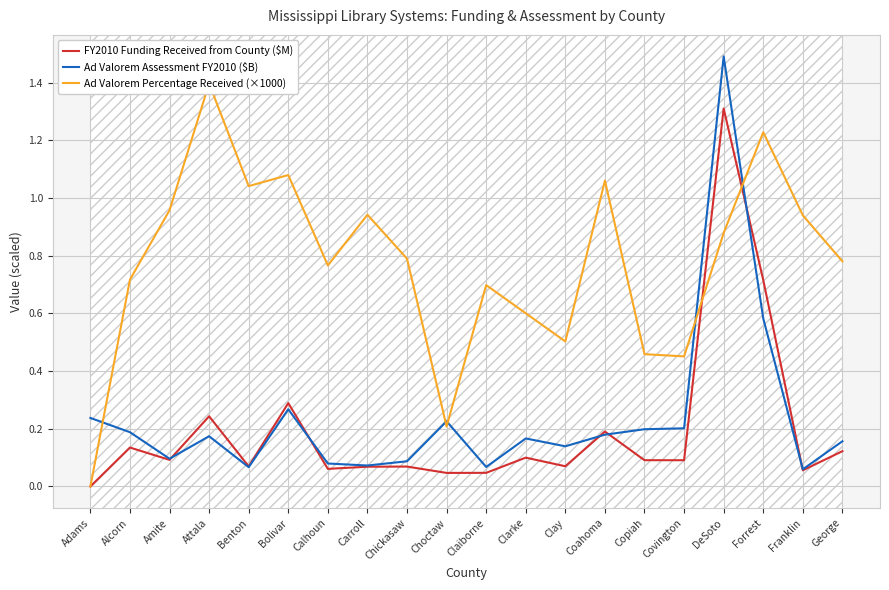

Reading left to right, extract all data points from this chart.

FY2010 Funding Received from County ($M): Adams=0.0	Alcorn=0.1	Amite=0.1	Attala=0.2	Benton=0.1	Bolivar=0.3	Calhoun=0.1	Carroll=0.1	Chickasaw=0.1	Choctaw=0.0	Claiborne=0.0	Clarke=0.1	Clay=0.1	Coahoma=0.2	Copiah=0.1	Covington=0.1	DeSoto=1.3	Forrest=0.7	Franklin=0.1	George=0.1
Ad Valorem Assessment FY2010 ($B): Adams=0.2	Alcorn=0.2	Amite=0.1	Attala=0.2	Benton=0.1	Bolivar=0.3	Calhoun=0.1	Carroll=0.1	Chickasaw=0.1	Choctaw=0.2	Claiborne=0.1	Clarke=0.2	Clay=0.1	Coahoma=0.2	Copiah=0.2	Covington=0.2	DeSoto=1.5	Forrest=0.6	Franklin=0.1	George=0.2
Ad Valorem Percentage Received (×1000): Adams=0.0	Alcorn=0.7	Amite=1.0	Attala=1.4	Benton=1.0	Bolivar=1.1	Calhoun=0.8	Carroll=0.9	Chickasaw=0.8	Choctaw=0.2	Claiborne=0.7	Clarke=0.6	Clay=0.5	Coahoma=1.1	Copiah=0.5	Covington=0.5	DeSoto=0.9	Forrest=1.2	Franklin=0.9	George=0.8